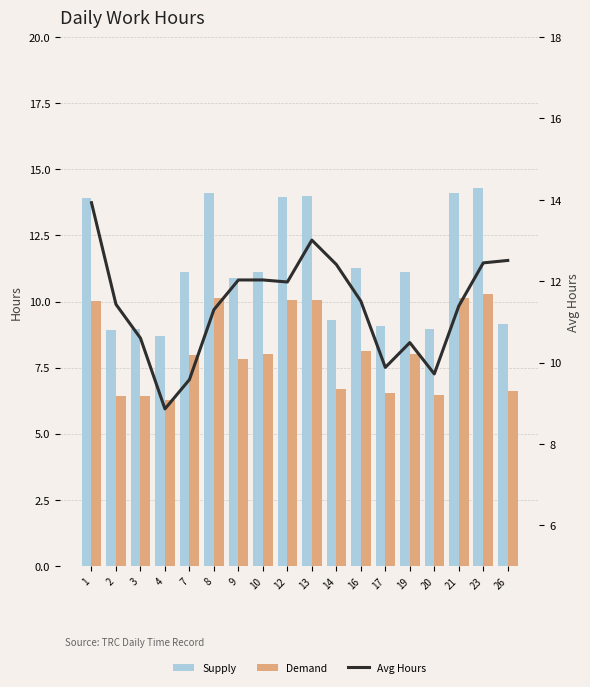

What is the difference between the second highest and second lowest values in the Demand series?

3.7